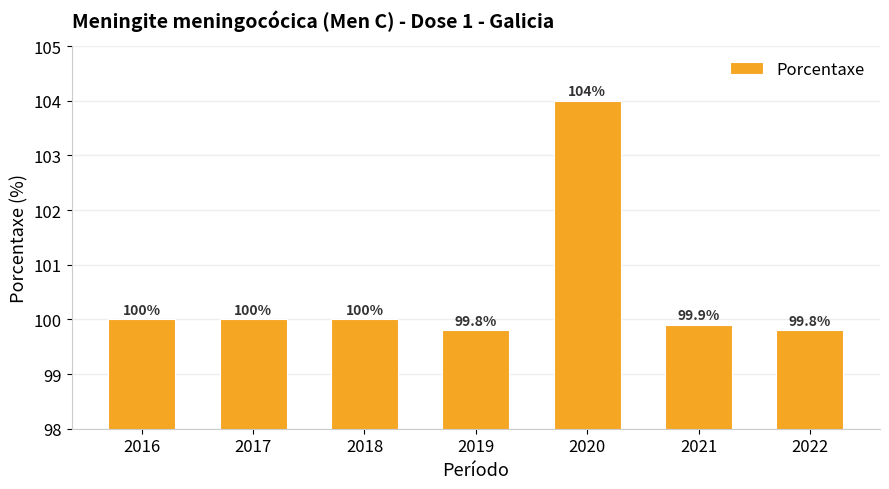

What is the ratio of the value at 2022 to the value at 2020?

1.0